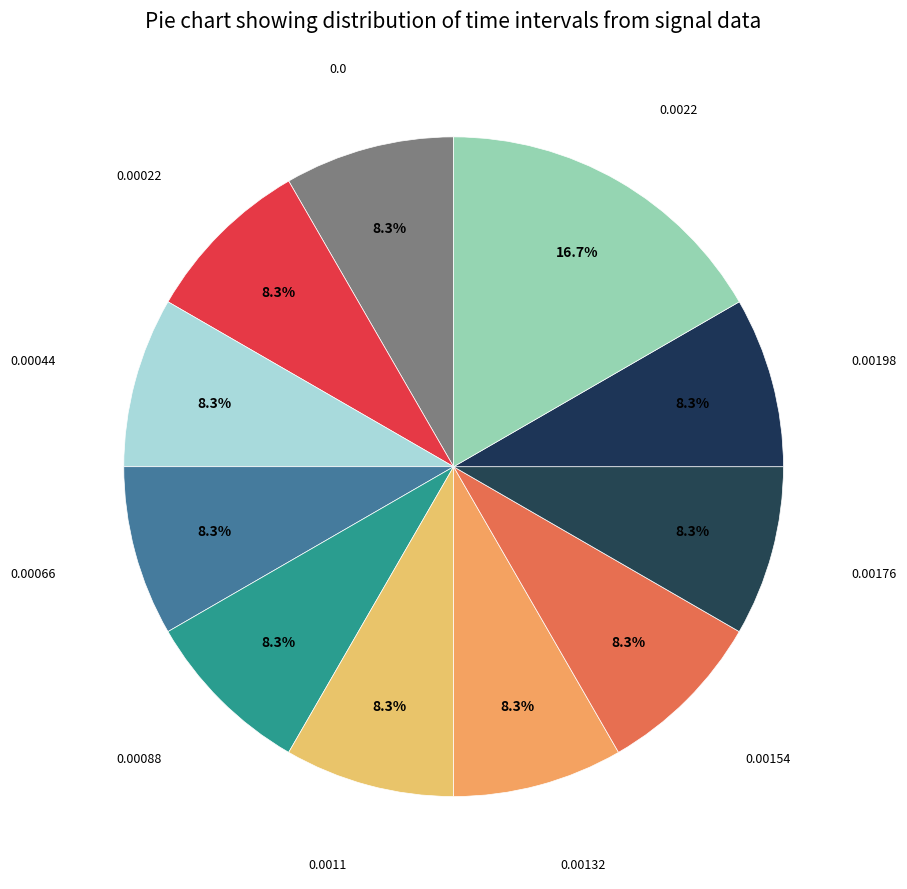

How many segments does this pie chart have?

11